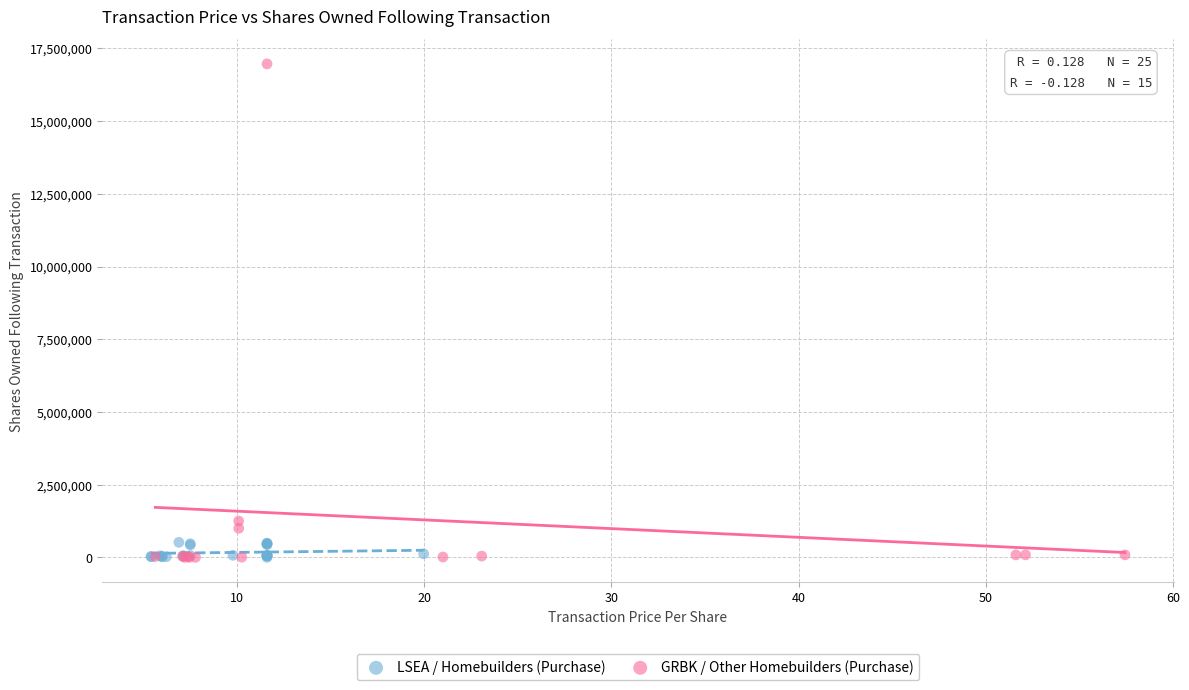

Which series contains the highest Y value?

GRBK / Other Homebuilders (Purchase)